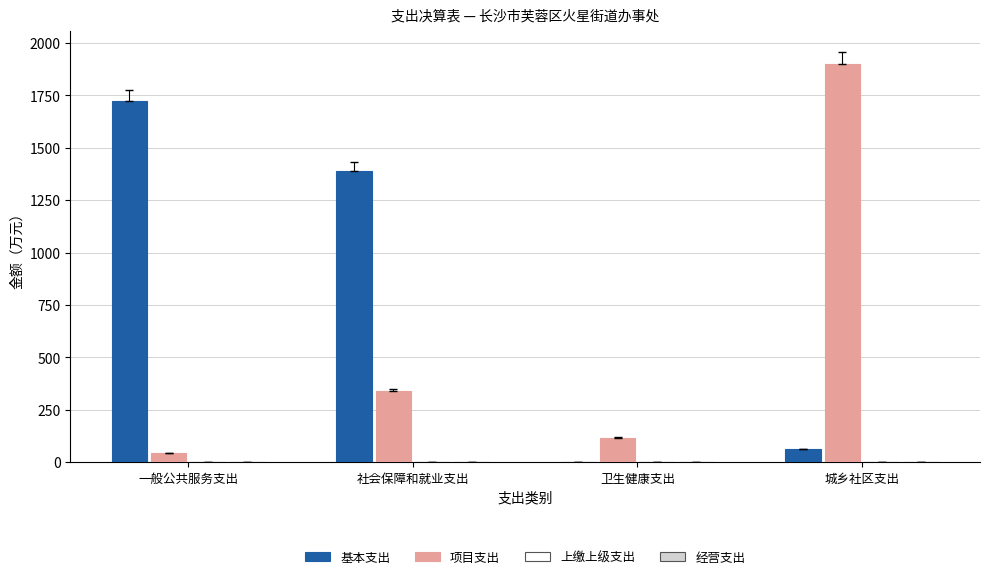

How many series are shown in this chart?

2